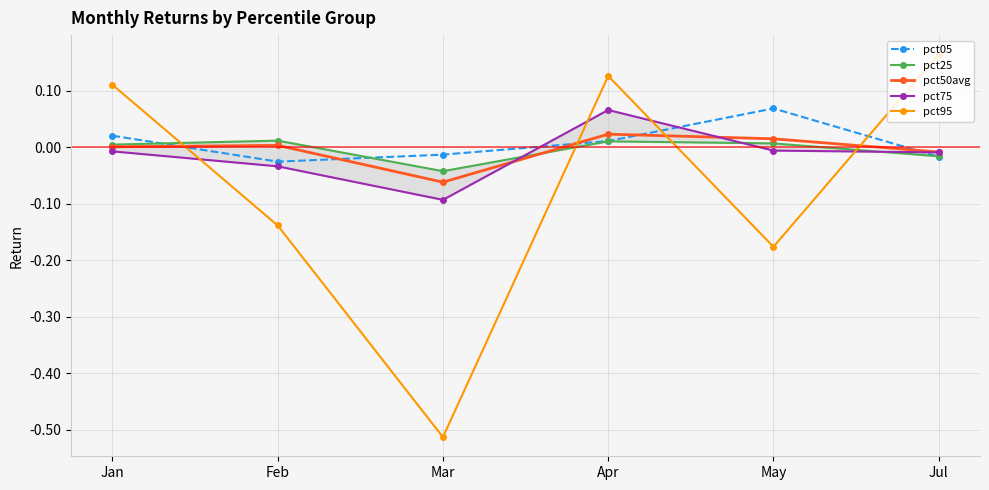

Reading left to right, extract all data points from this chart.

pct05: 0.0	-0.0	-0.0	0.0	0.1	-0.0
pct25: 0.0	0.0	-0.0	0.0	0.0	-0.0
pct50avg: 0.0	0.0	-0.1	0.0	0.0	-0.0
pct75: -0.0	-0.0	-0.1	0.1	-0.0	-0.0
pct95: 0.1	-0.1	-0.5	0.1	-0.2	0.2